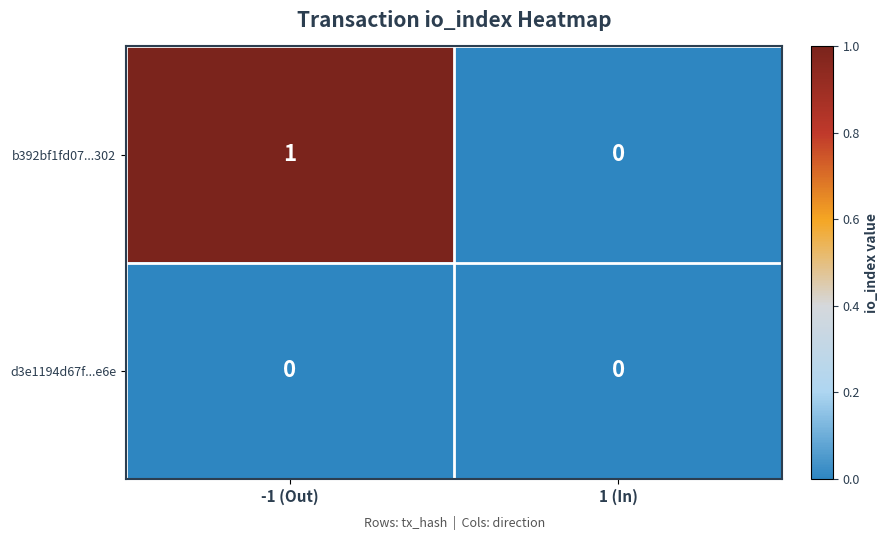

List the series in order of their peak value, lowest first.

d3e1194d67f...e6e, b392bf1fd07...302